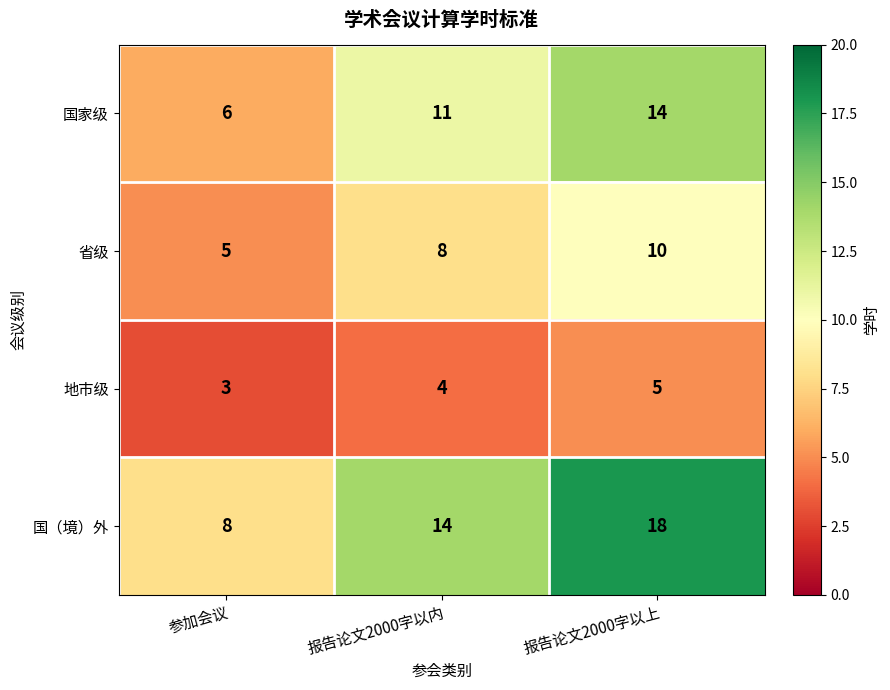

What is the smallest value displayed?

3